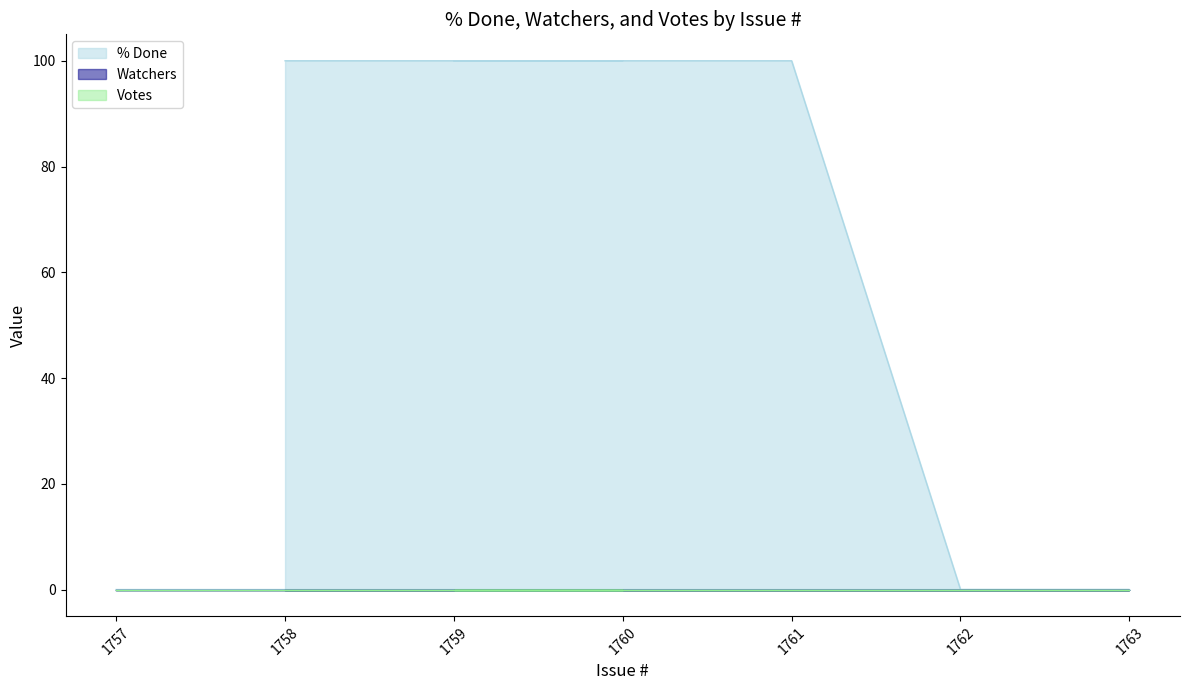

Reading left to right, extract all data points from this chart.

% Done: 1758=100	1760=100	1759=100	1761=100	1762=0	1763=0	1757=0
Watchers: 1758=0	1760=0	1759=0	1761=0	1762=0	1763=0	1757=0
Votes: 1758=0	1760=0	1759=0	1761=0	1762=0	1763=0	1757=0